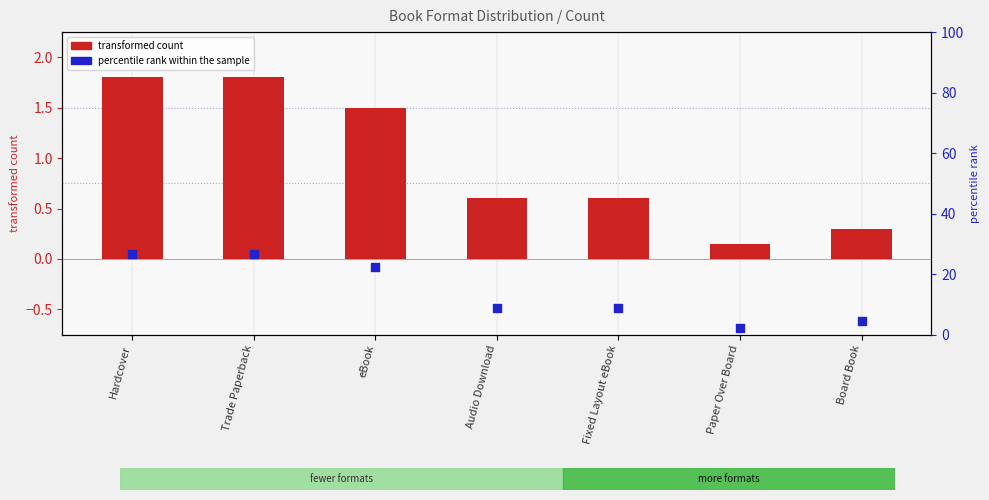

At how many categories does at least one series exceed 12?

3